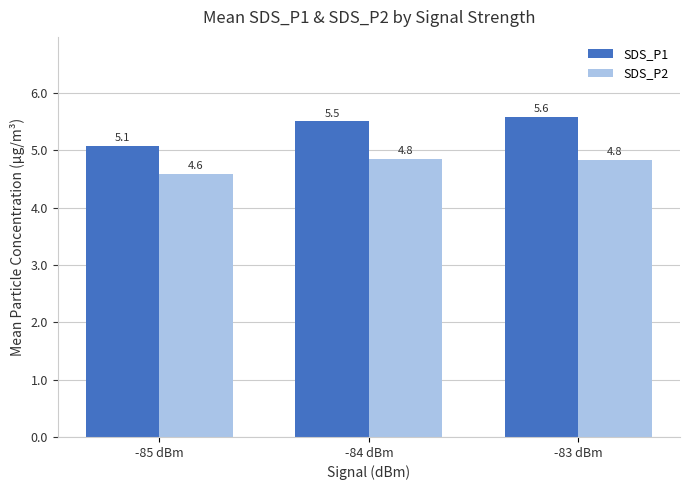

What is the sum of the SDS_P1 values at -85 dBm and -84 dBm?

10.6